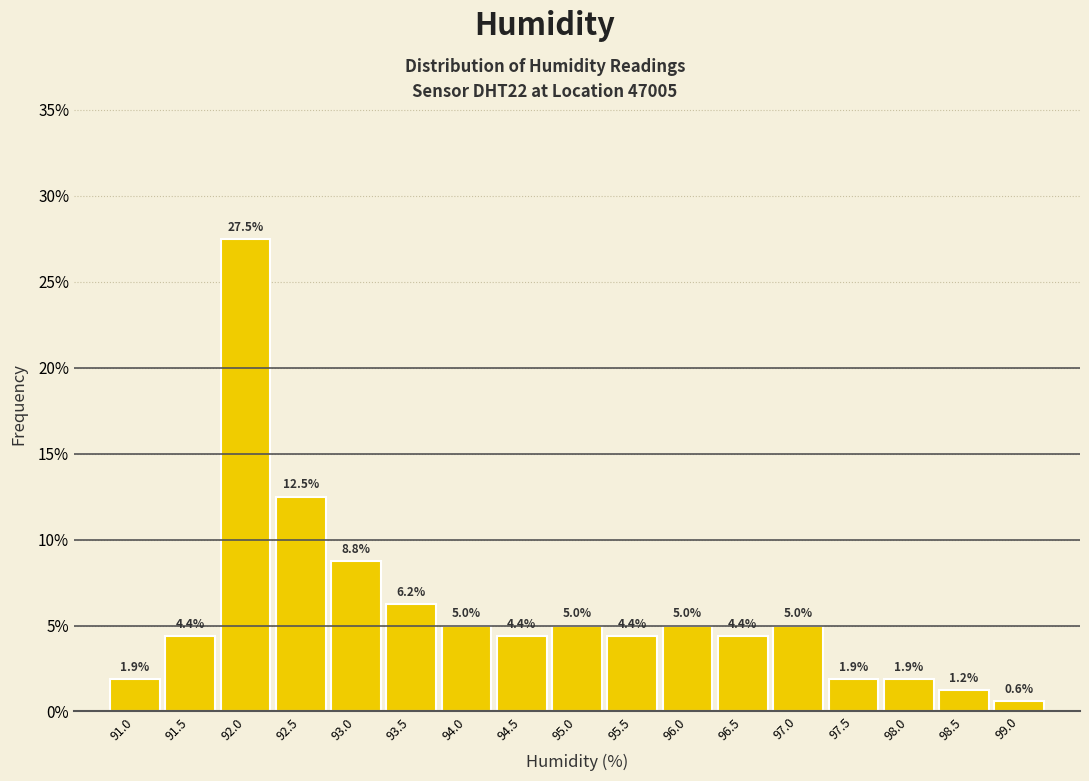

What is the change in value from 94.0 to 98.0?

-3.1